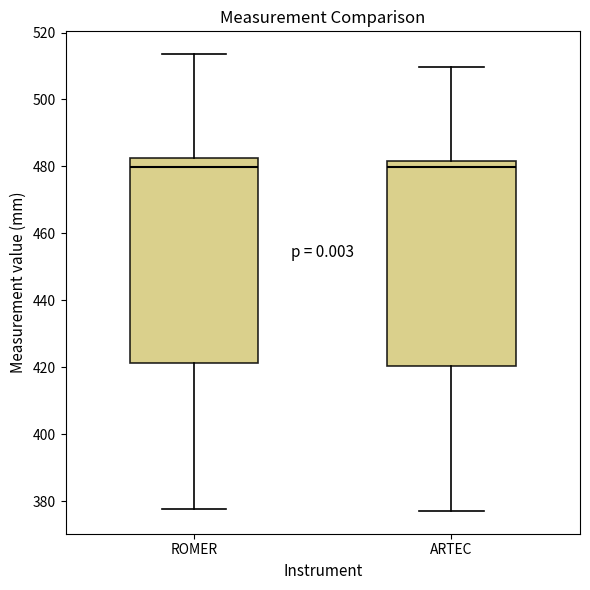

Where is the upper edge of the box for ARTEC on the y-axis? The values are not printed on the chart, so give them approximately, as read against the axis.

482